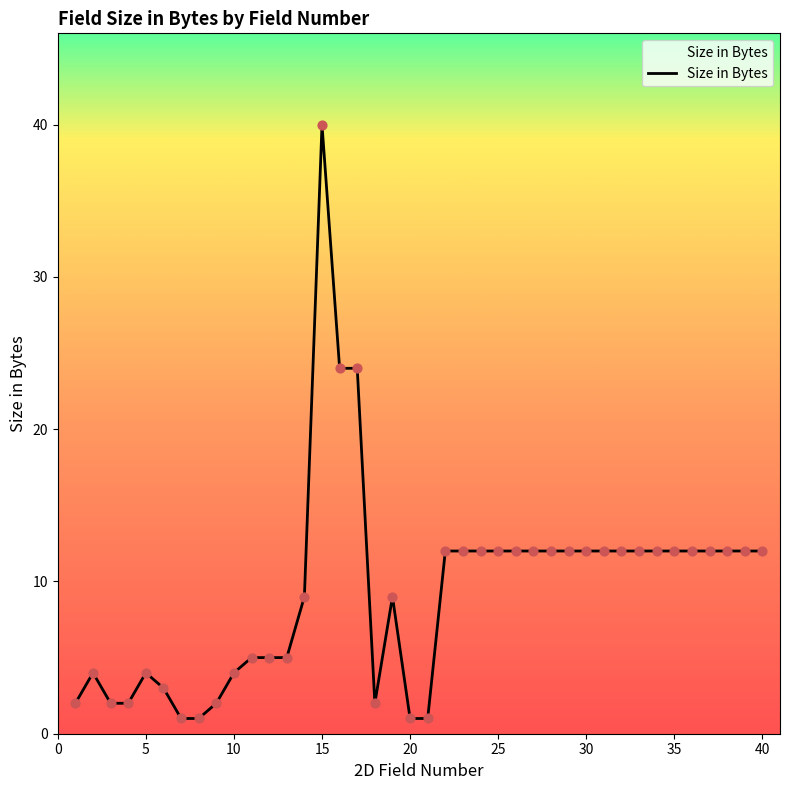

What is the difference between the maximum and minimum values?

39